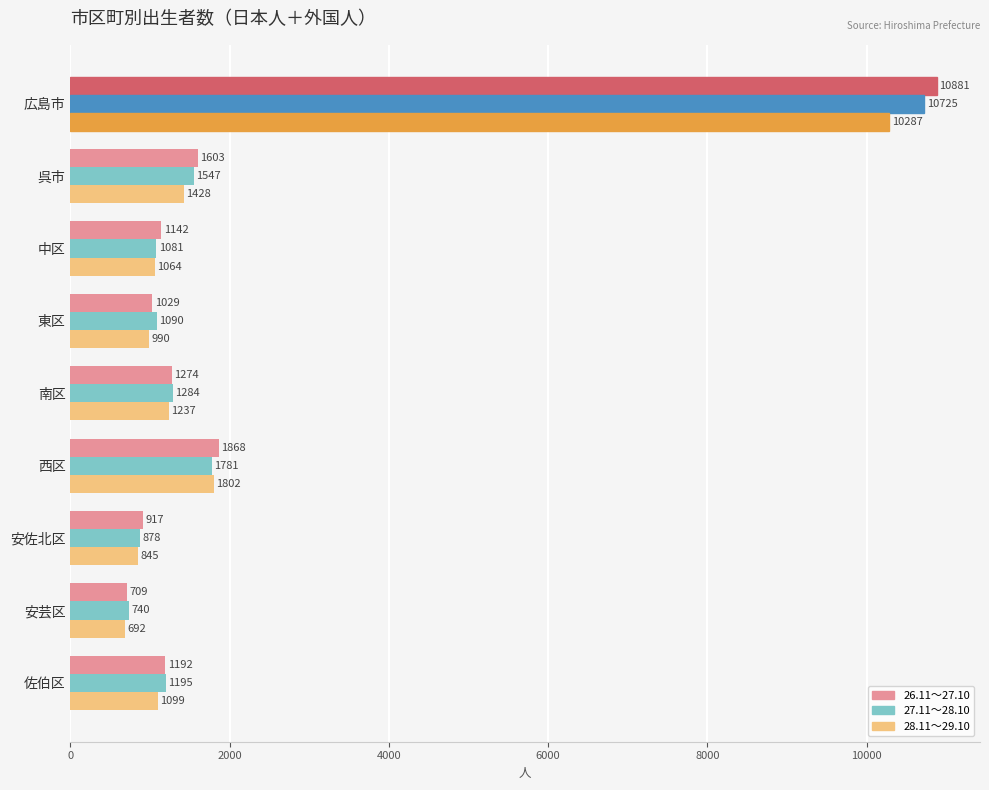

List the series in order of their peak value, lowest first.

28.11～29.10, 27.11～28.10, 26.11～27.10